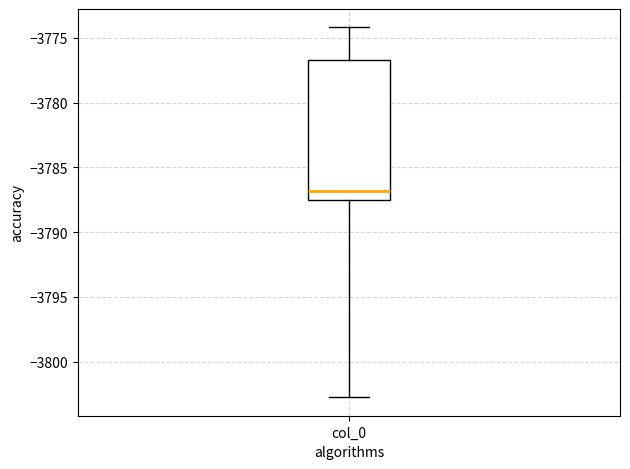

Where is the lower edge of the box for col_0 on the y-axis? The values are not printed on the chart, so give them approximately, as read against the axis.

-3787.5